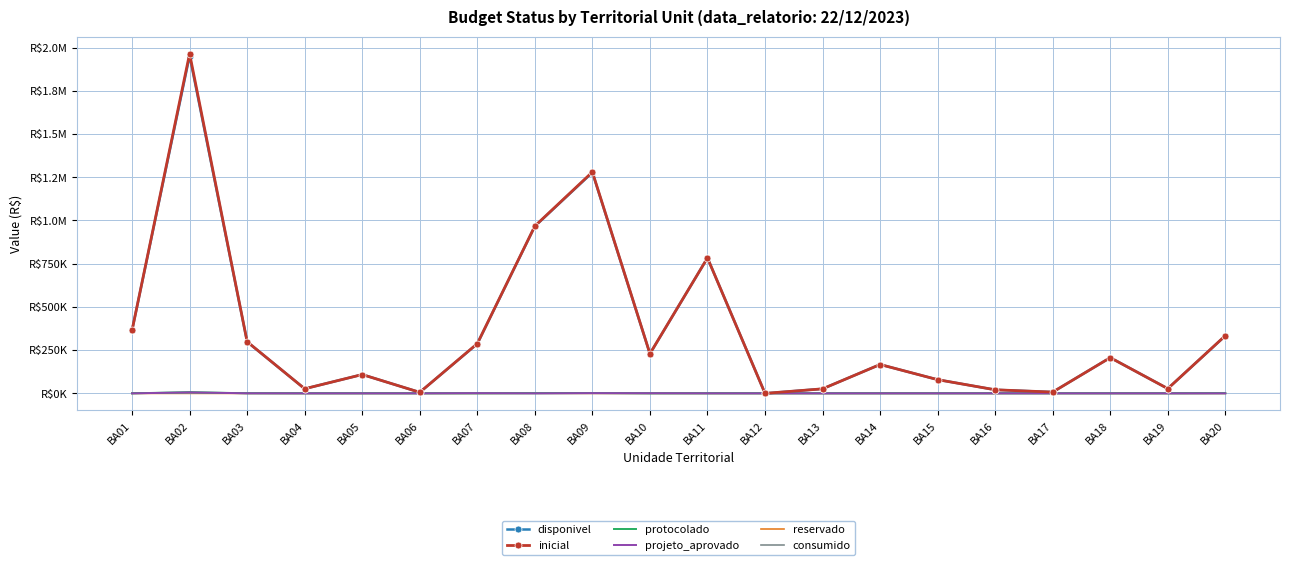

True or false: inicial has a value of 7507.3 at BA17.

True